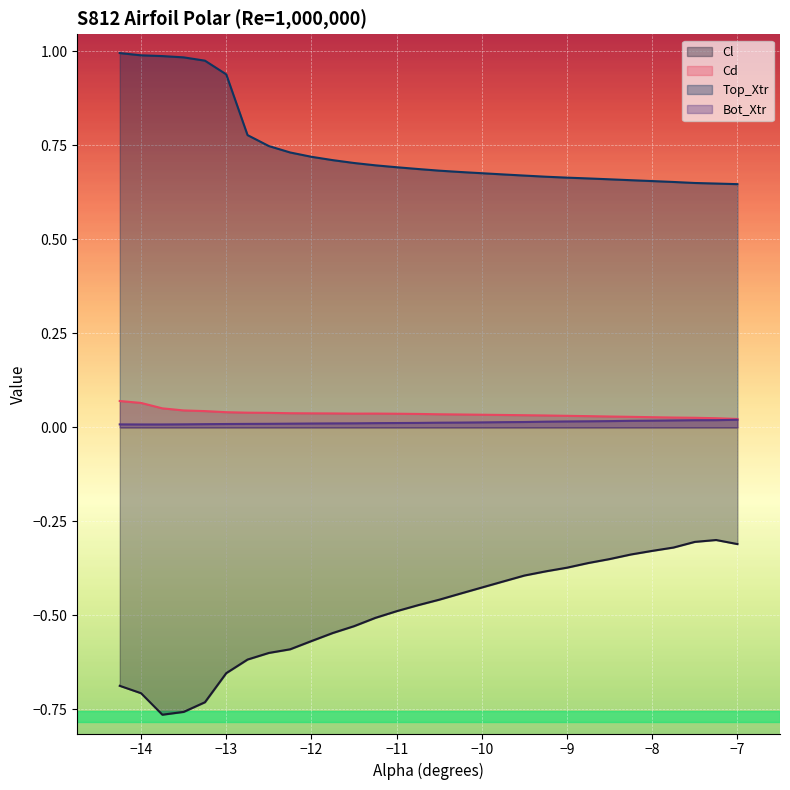

Which series has the widest spread of values?

Cl